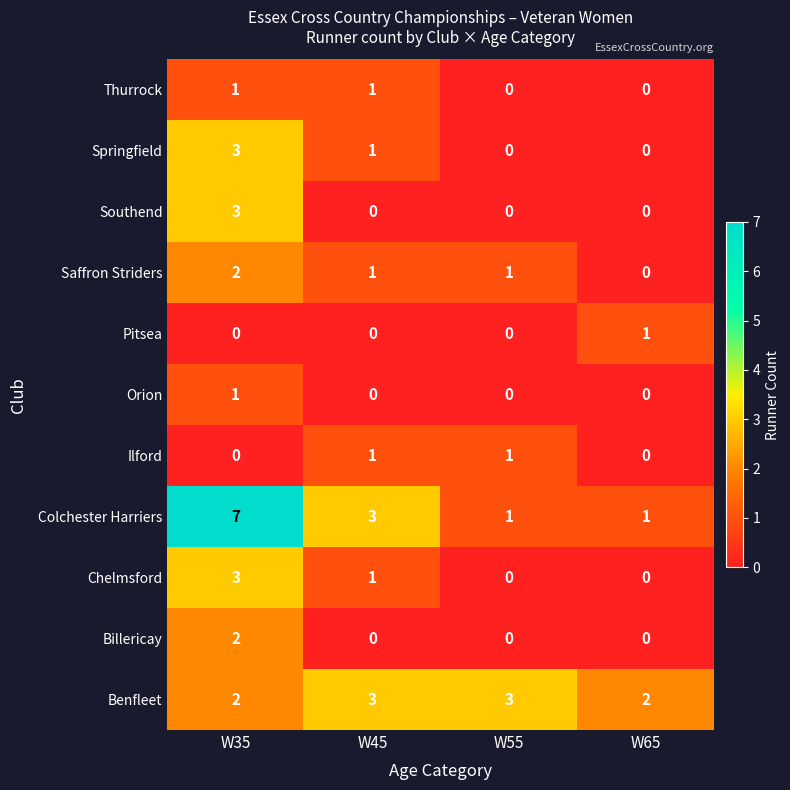

What is the total value across all series at W45?

11